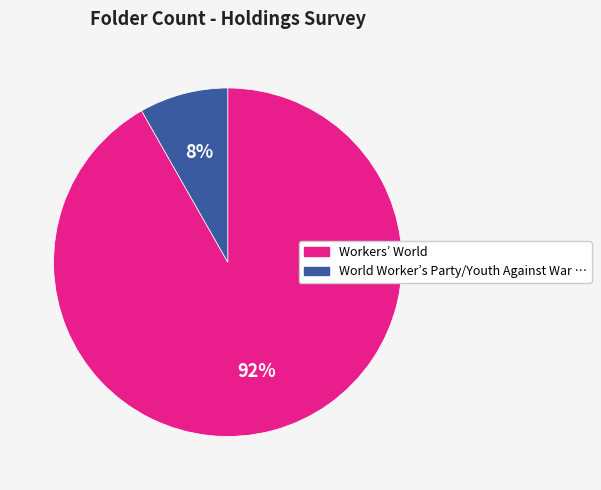

How many segments does this pie chart have?

2